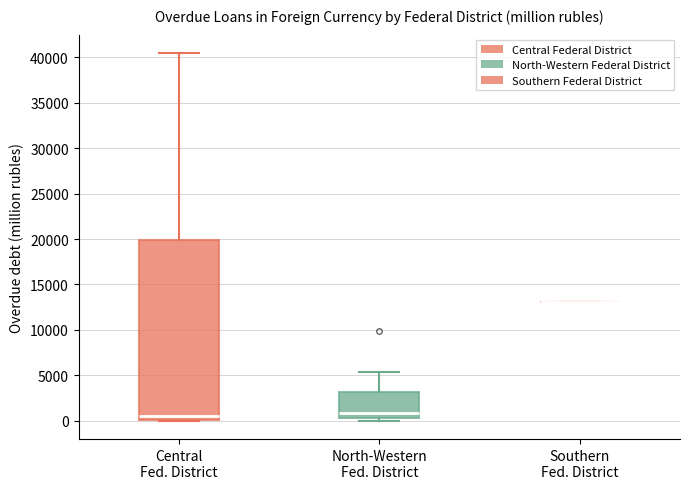

Comparing the boxes themselves (not the whiskers), which one is the tallest?

Central Fed. District